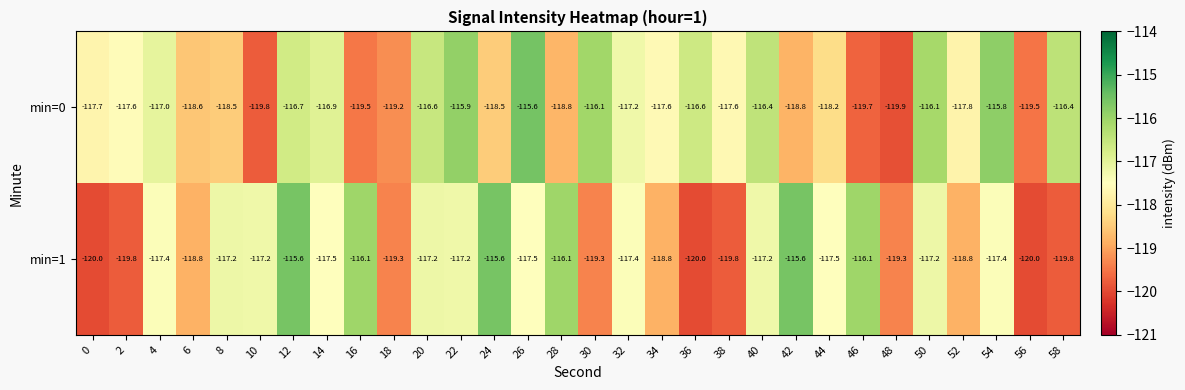

Rank the series at 38 from lowest to highest value.

min=1, min=0